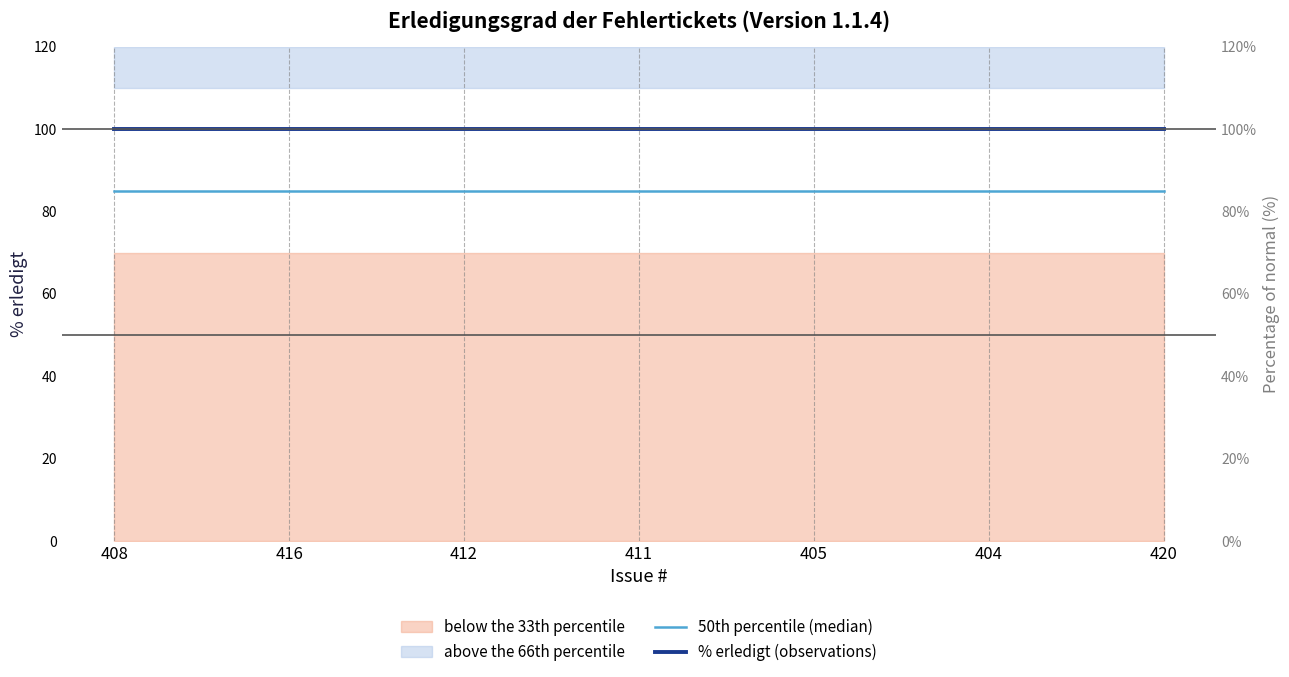

What is the sum of all 50th percentile (median) values?

595